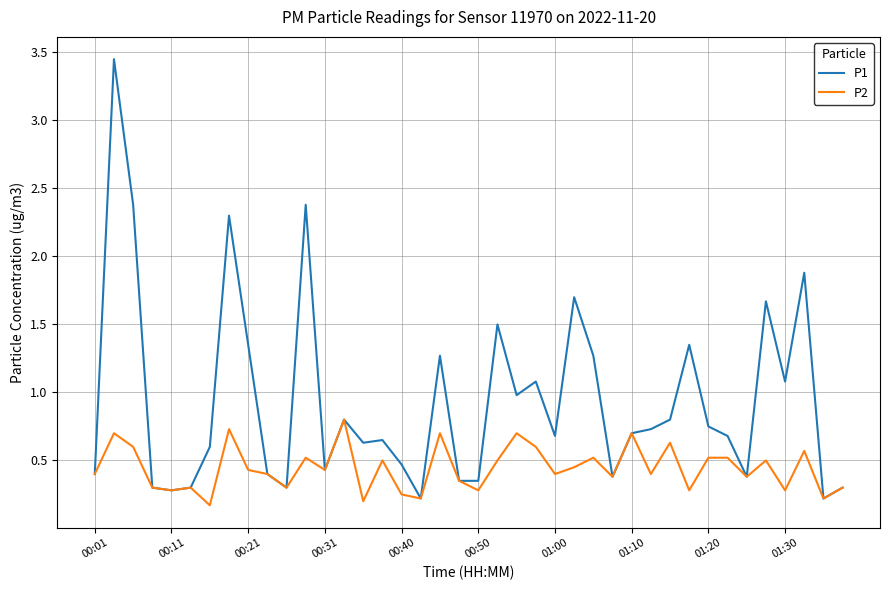

Rank the series by their maximum value, from lowest to highest.

P2, P1